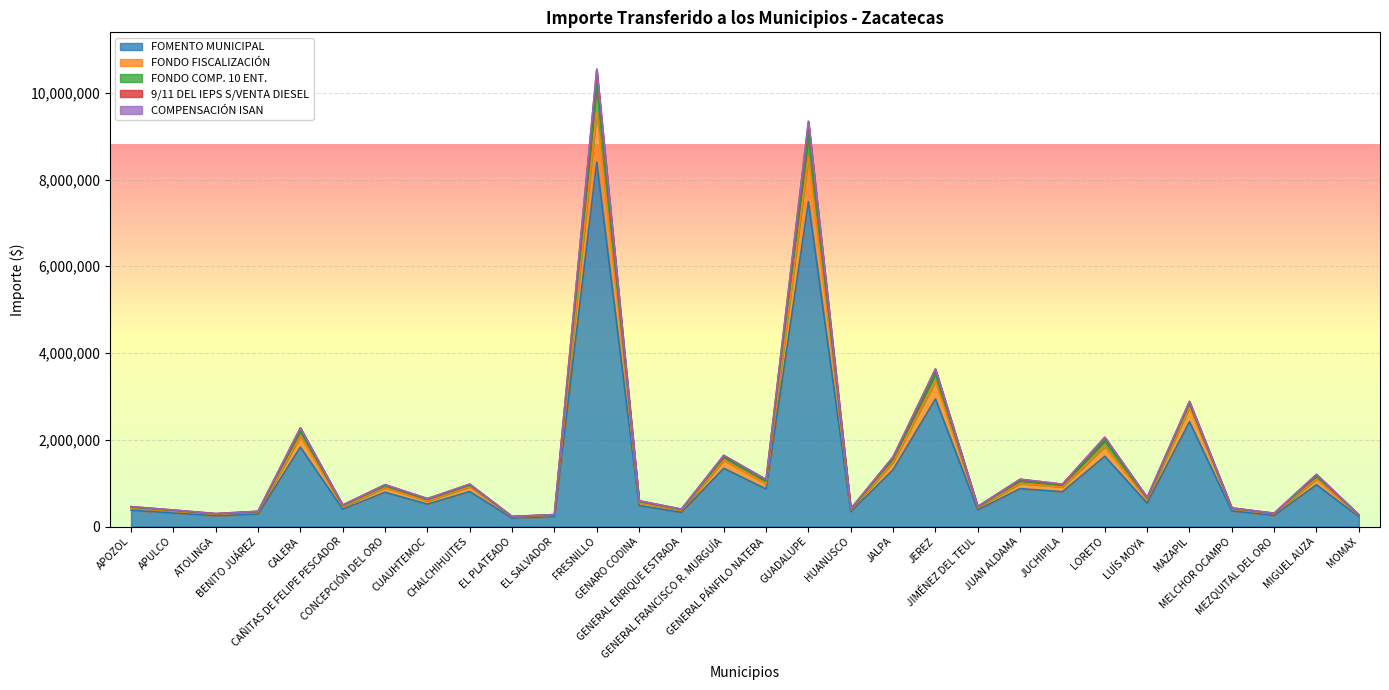

What is the maximum value for FOMENTO MUNICIPAL?

8403419